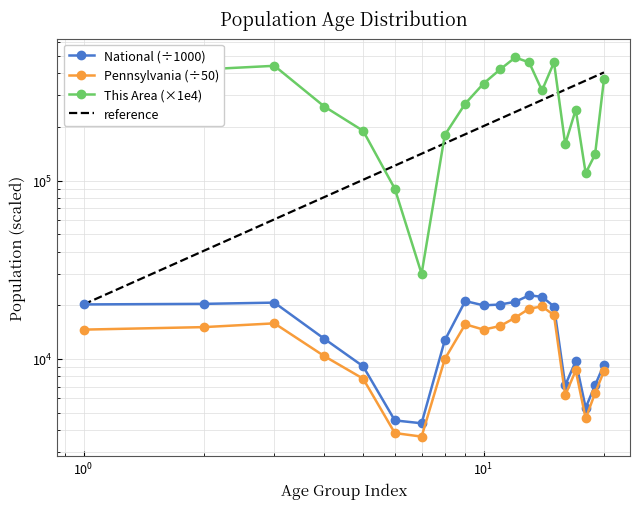

Reading left to right, what are all the values shown in this chart?

This Area: 340000.0	420000.0	440000.0	260000.0	190000.0	90000.0	30000.0	180000.0	270000.0	350000.0	420000.0	490000.0	460000.0	320000.0	460000.0	160000.0	250000.0	110000.0	140000.0	370000.0
Pennsylvania: 14590.8	15072.7	15823.0	10356.6	7744.7	3838.8	3665.1	9978.9	15630.5	14591.8	15285.7	17027.6	19115.3	19692.8	17581.0	6251.5	8614.4	4632.5	6427.6	8530.7
National: 20201.4	20348.7	20677.2	12954.3	9086.1	4519.1	4354.3	12712.6	21101.8	19962.1	20179.6	20891.0	22708.6	22298.1	19664.8	7113.7	9704.2	5319.9	7115.4	9278.2